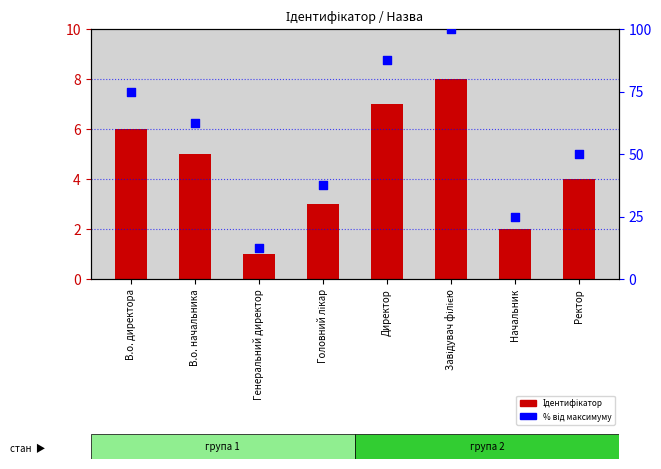

At which category is the sum across all series the highest?

Завідувач філією